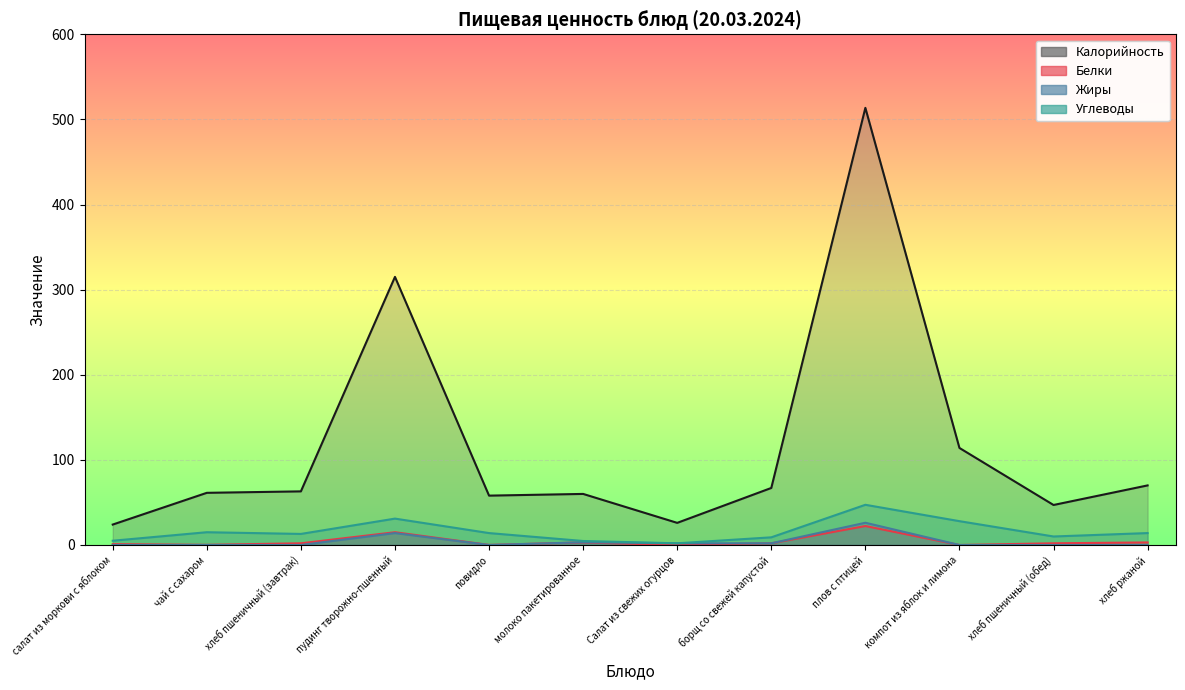

What is the spread (max minus min) of values at плов с птицей?

491.3